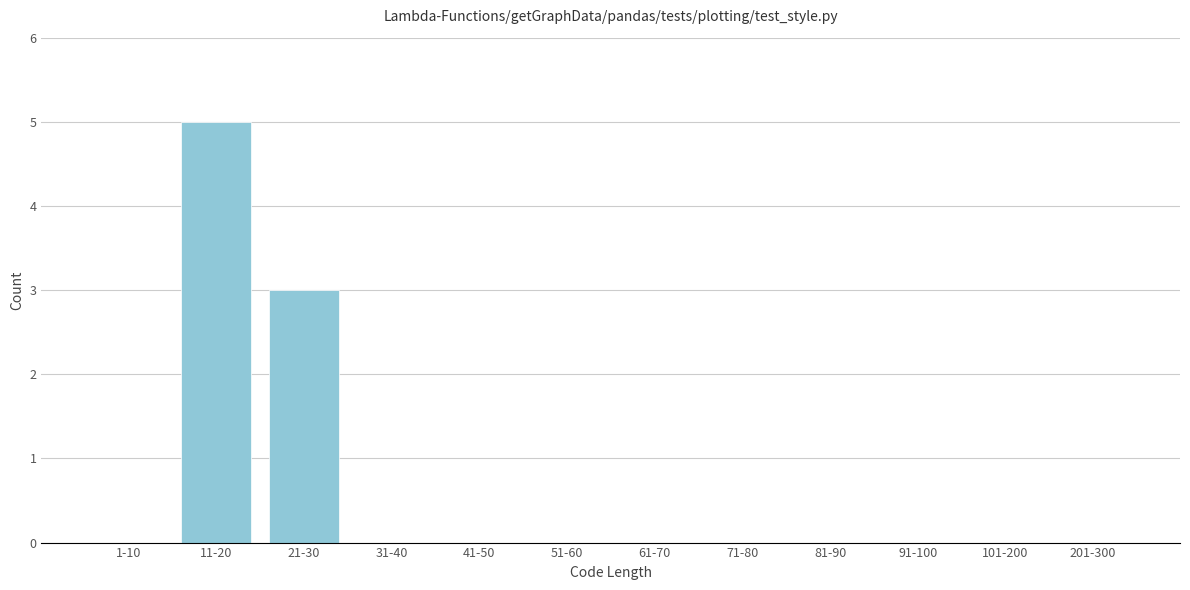

Reading right to left, what are all the values shown in this chart?

201-300=0	101-200=0	91-100=0	81-90=0	71-80=0	61-70=0	51-60=0	41-50=0	31-40=0	21-30=3	11-20=5	1-10=0